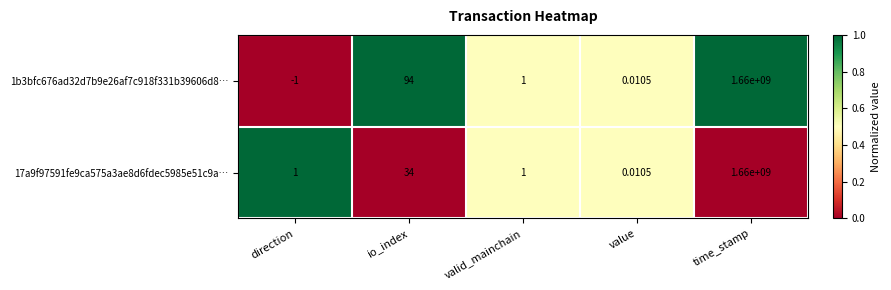

Which label corresponds to the smallest value in the chart?

direction